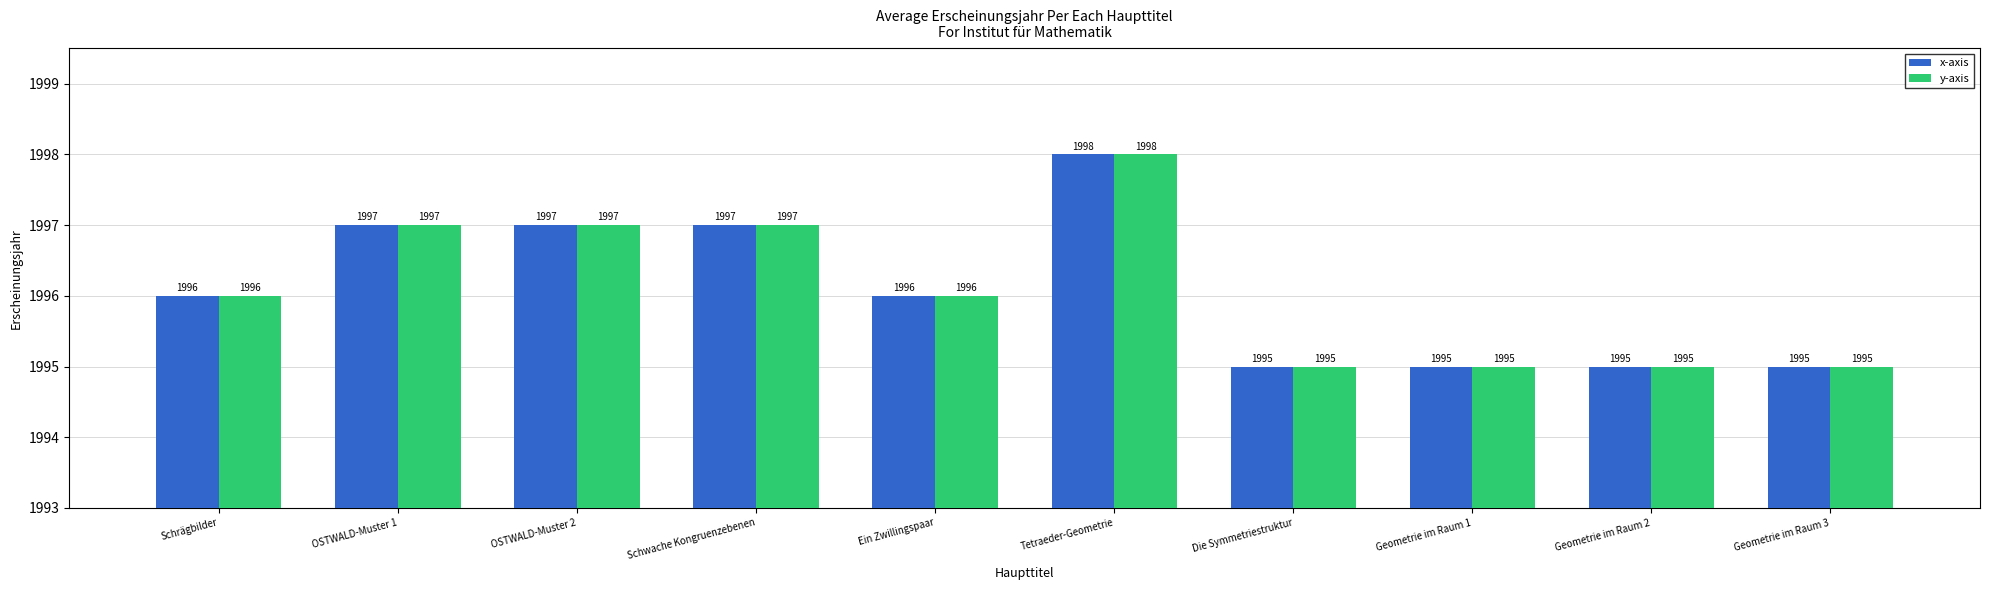

What is the average value of the x-axis series?

1996